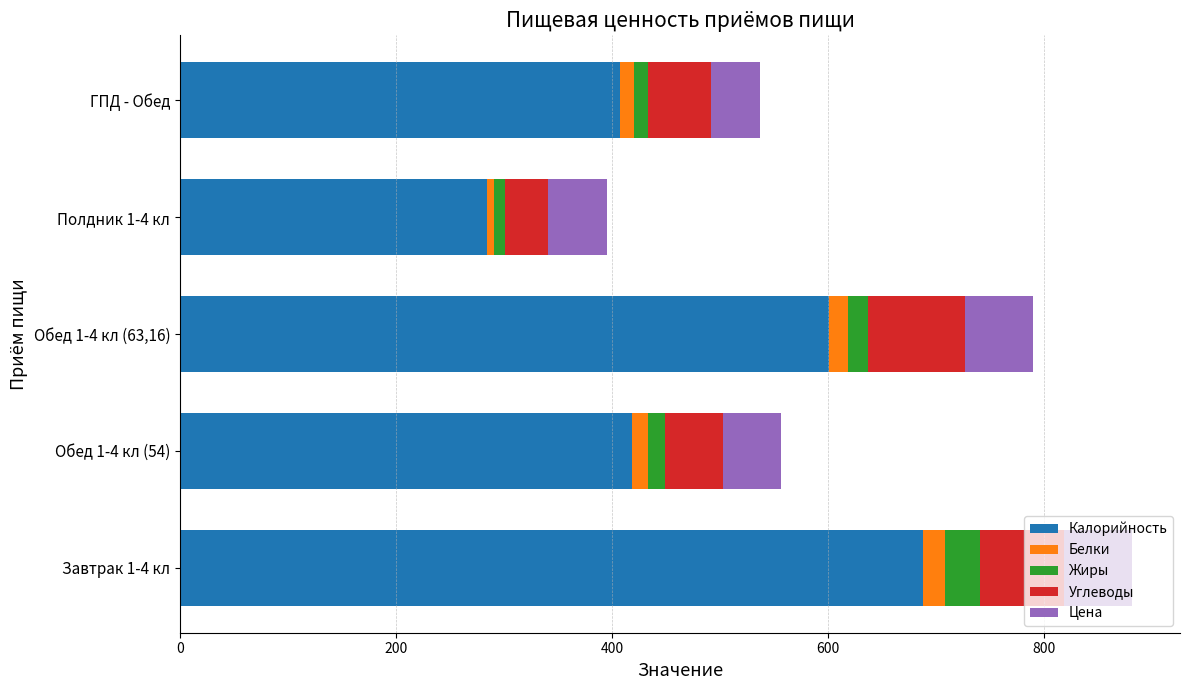

What is the lowest value of the Калорийность series?

283.9